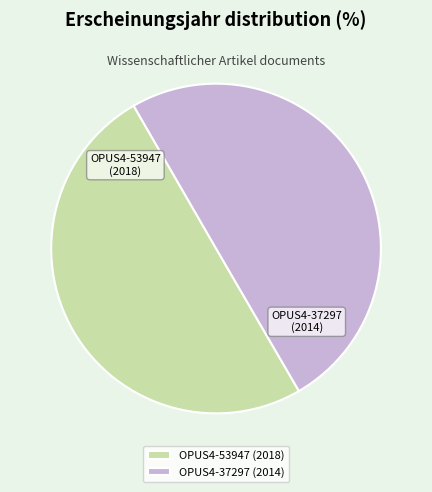

Do OPUS4-37297 and OPUS4-53947 together represent more than half of the pie?

Yes